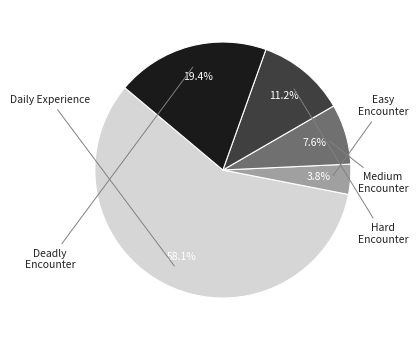

Is there any slice that represents more than half of the pie?

Yes